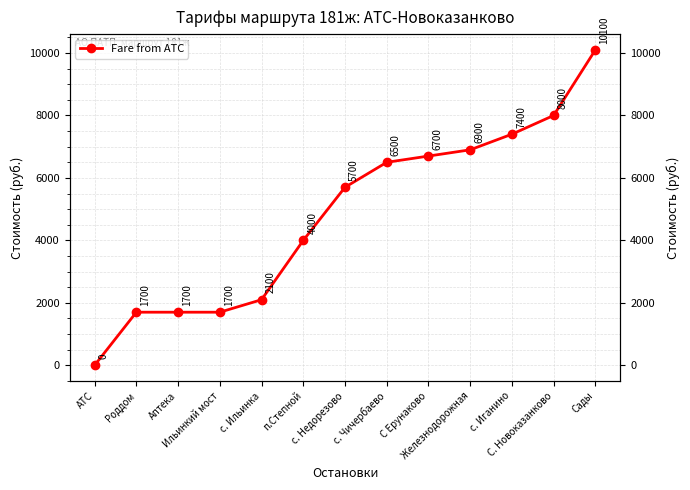

Rank the categories by value from lowest to highest.

АТС, Роддом, Аптека, Ильинкий мост, с. Ильинка, п.Степной, с. Недорезово, с. Чичербаево, С Ерунаково, Железнодорожная, с. Иганино, С. Новоказанково, Сады